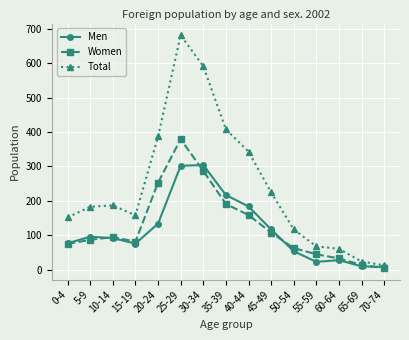

What is the value of the Men point at the 7th from the left?

304